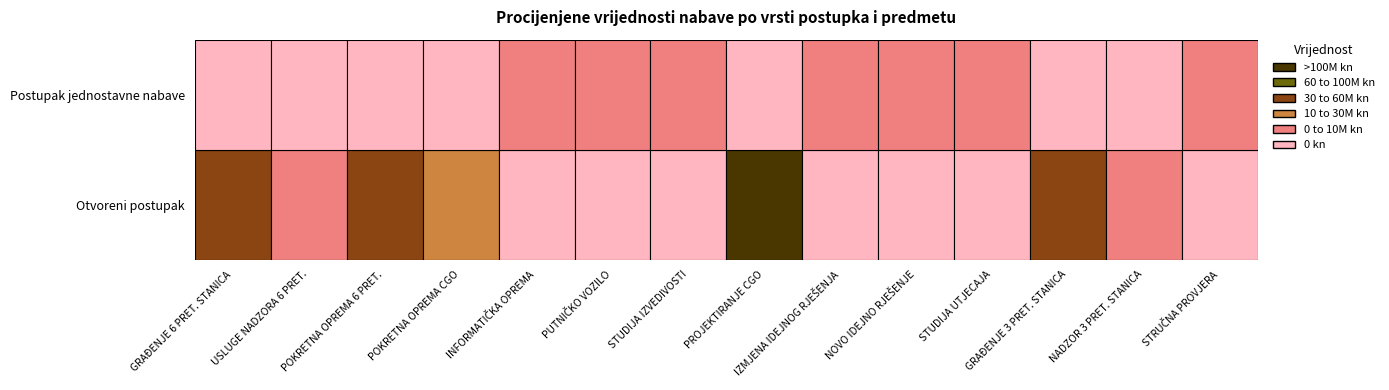

Is it true that Postupak jednostavne nabave equals 55164 at 4?

False